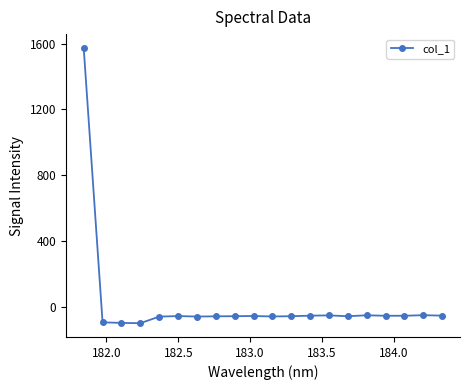

How many lines are shown in the chart?

1